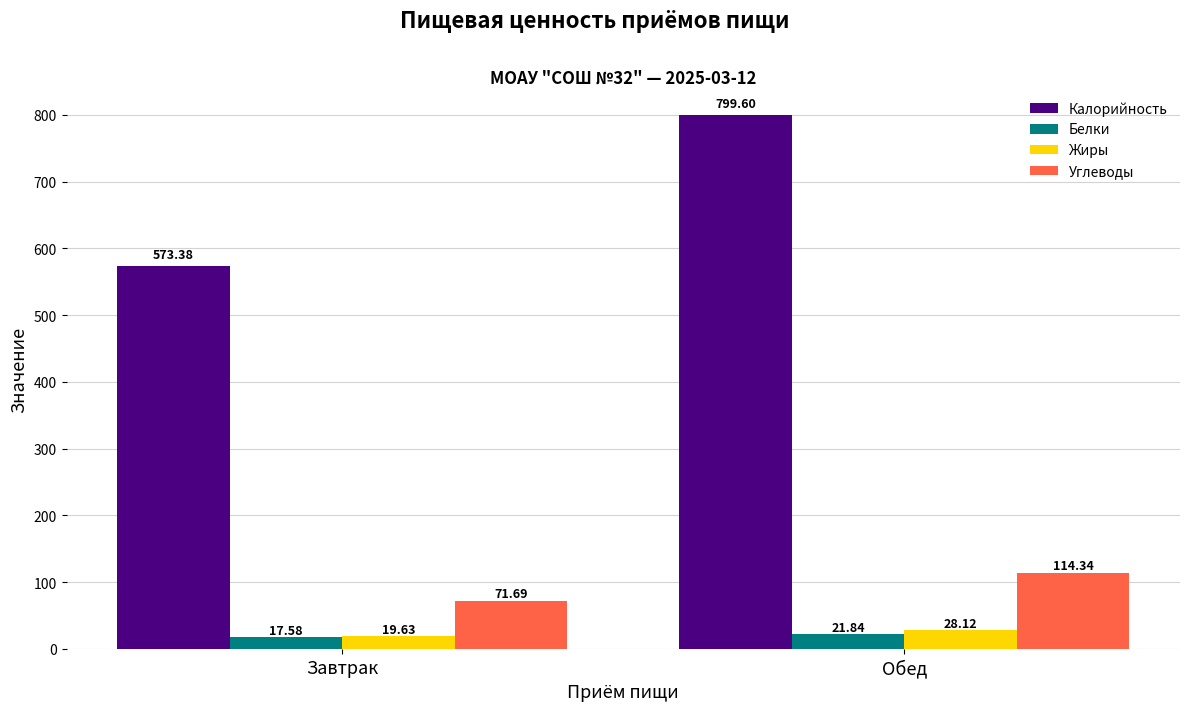

What is the maximum value shown in the chart?

799.6